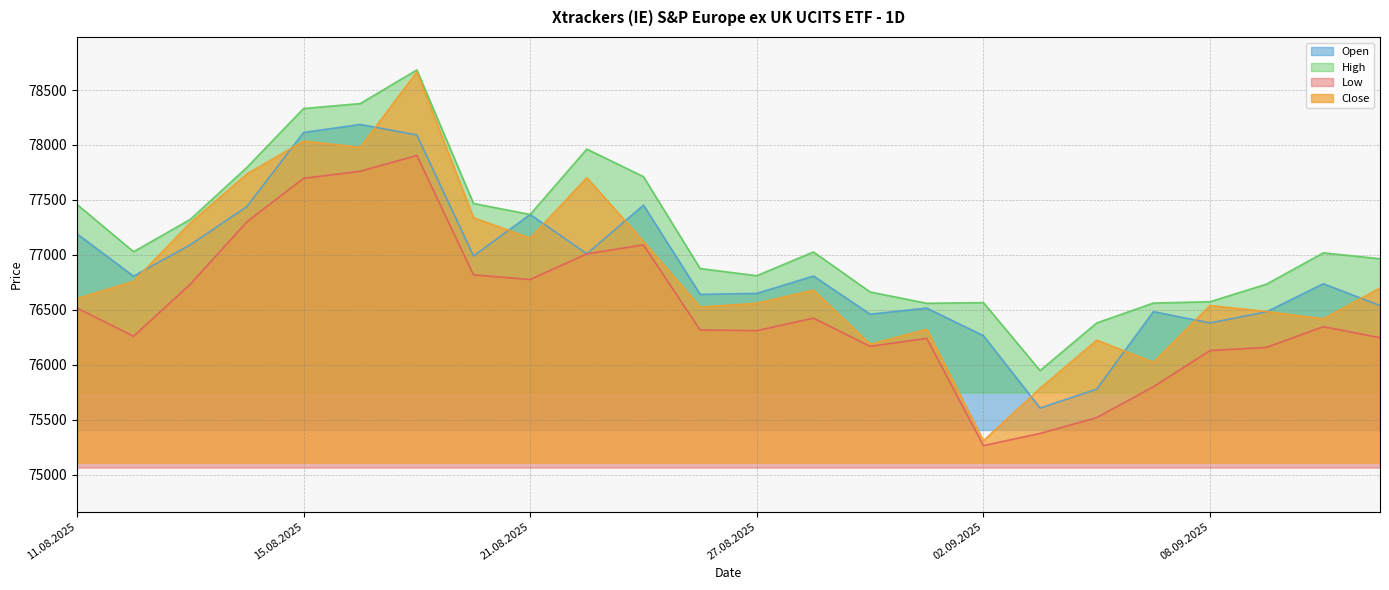

True or false: Low and Close intersect in this chart.

False